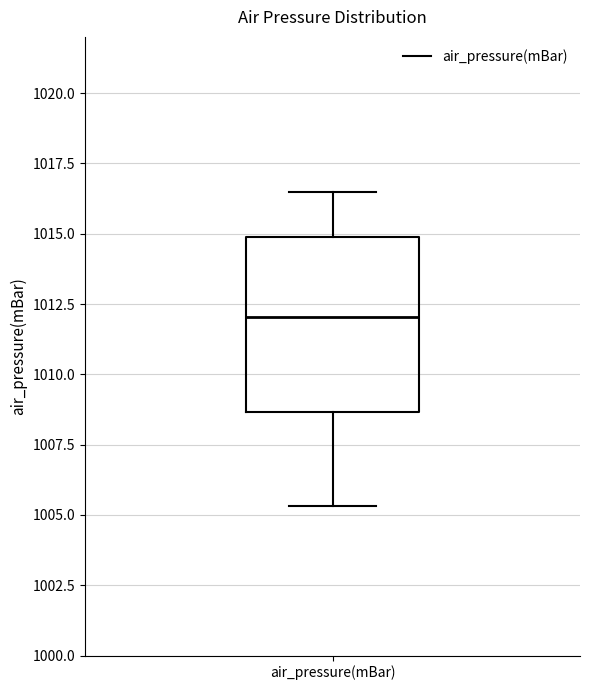

Transcribe this box plot: give where the median line is, the range the box spans, and where the two whiskers end, as read against the y-axis. The values are not printed on the chart, so give them approximately, as read against the axis.

median 1012.0, box 1008.5 to 1015.0, whiskers 1005.5 to 1016.5